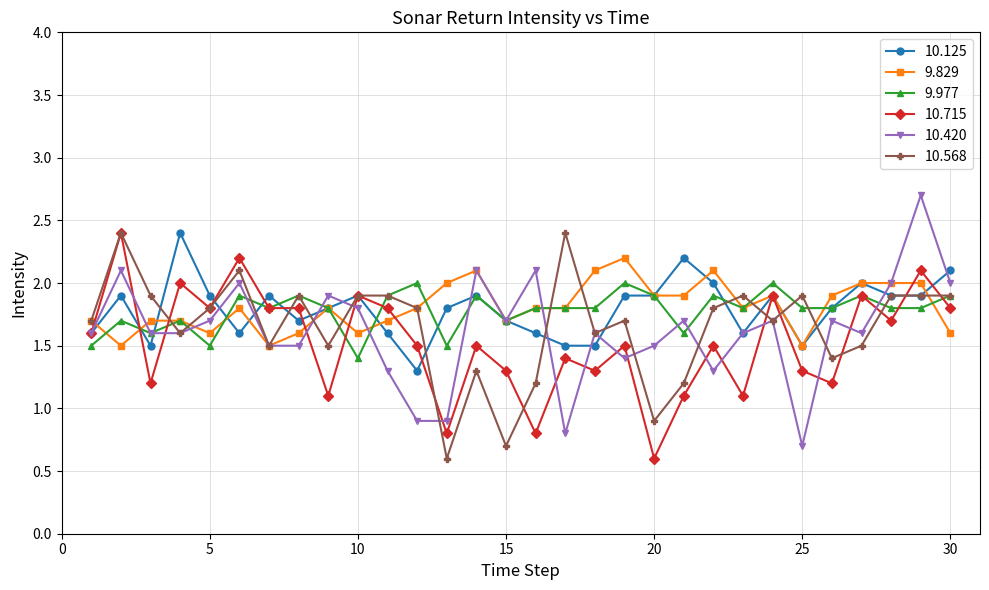

What is the value of the 9.977 point at the 6th from the left?

1.9